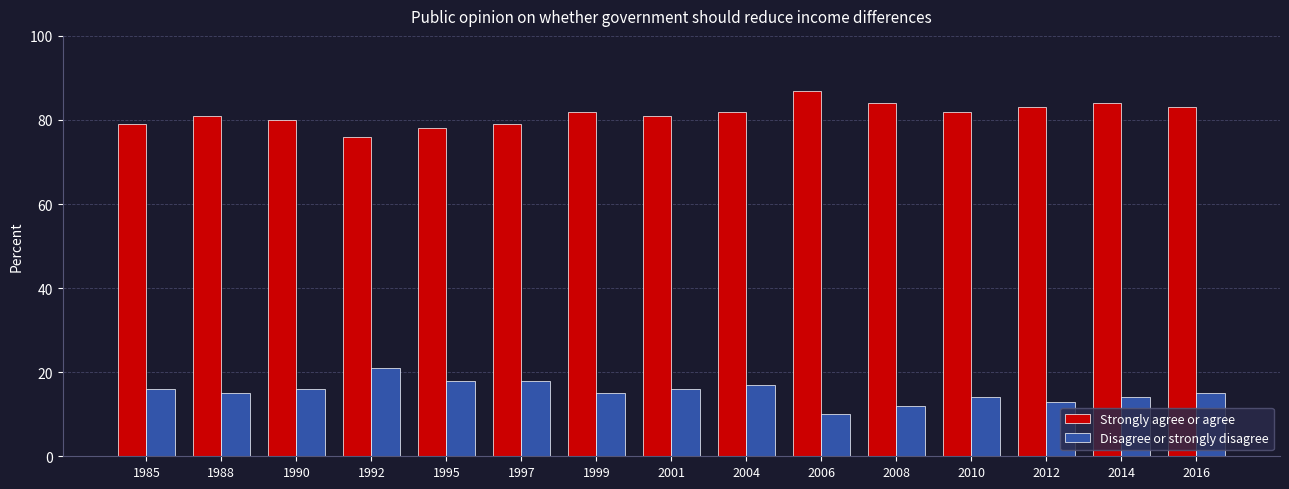

What is the approximate value of Disagree or strongly disagree at 1992, to the nearest 5?

20